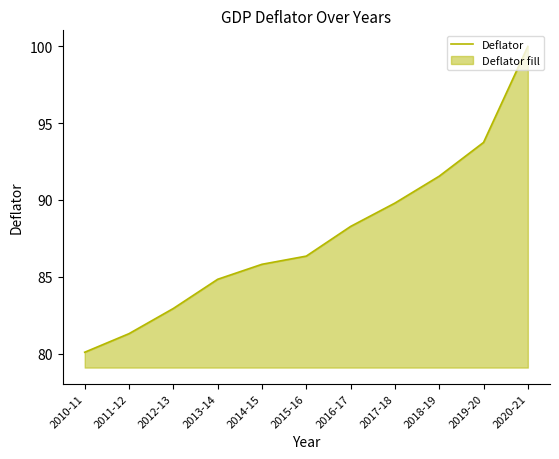

Reading right to left, extract all data points from this chart.

100.0	93.7	91.6	89.8	88.3	86.3	85.8	84.8	82.9	81.3	80.1